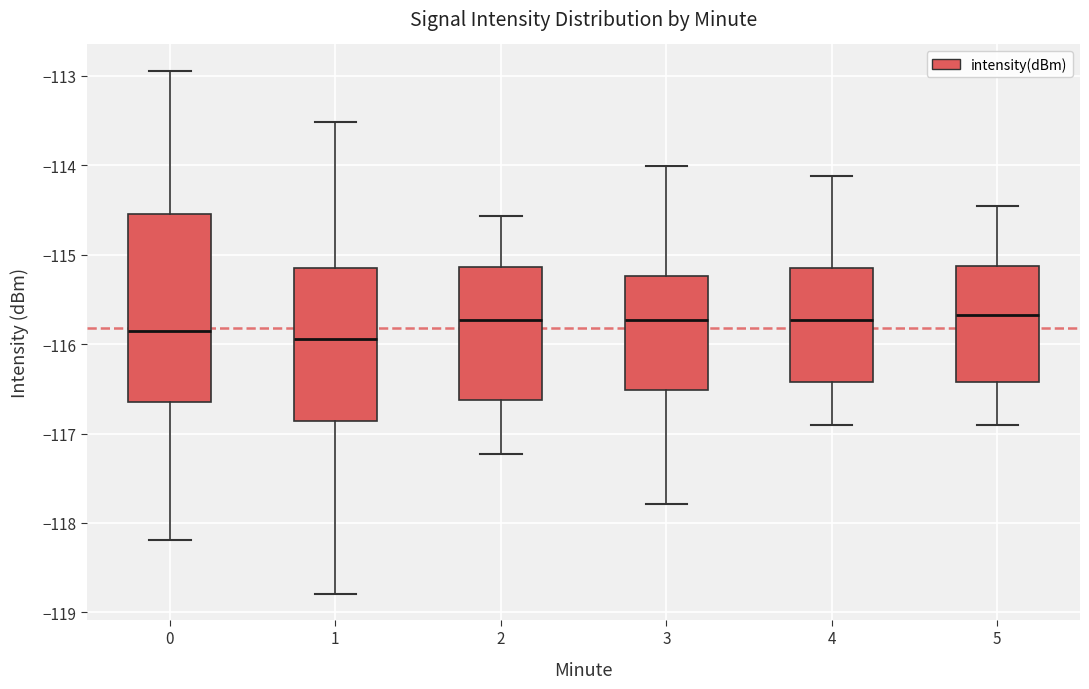

Where is the lower edge of the box at x = 3 on the y-axis? The values are not printed on the chart, so give them approximately, as read against the axis.

-116.5